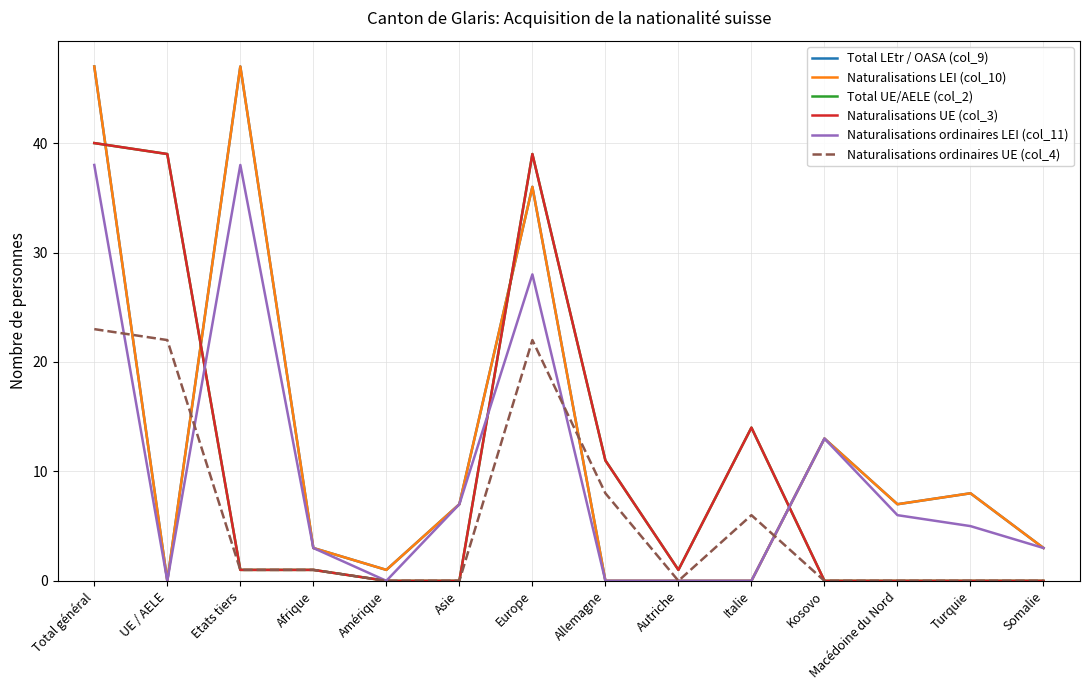

Is this an area chart (filled region under the line)?

No